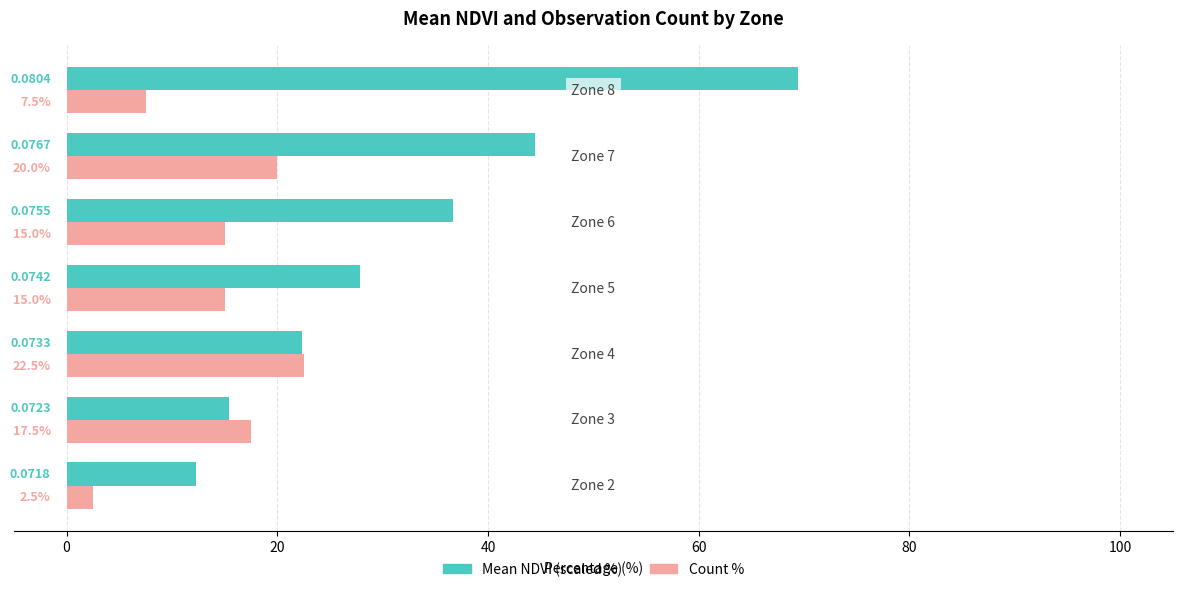

Is it true that Mean NDVI (scaled) equals 48.9 at 40?

False